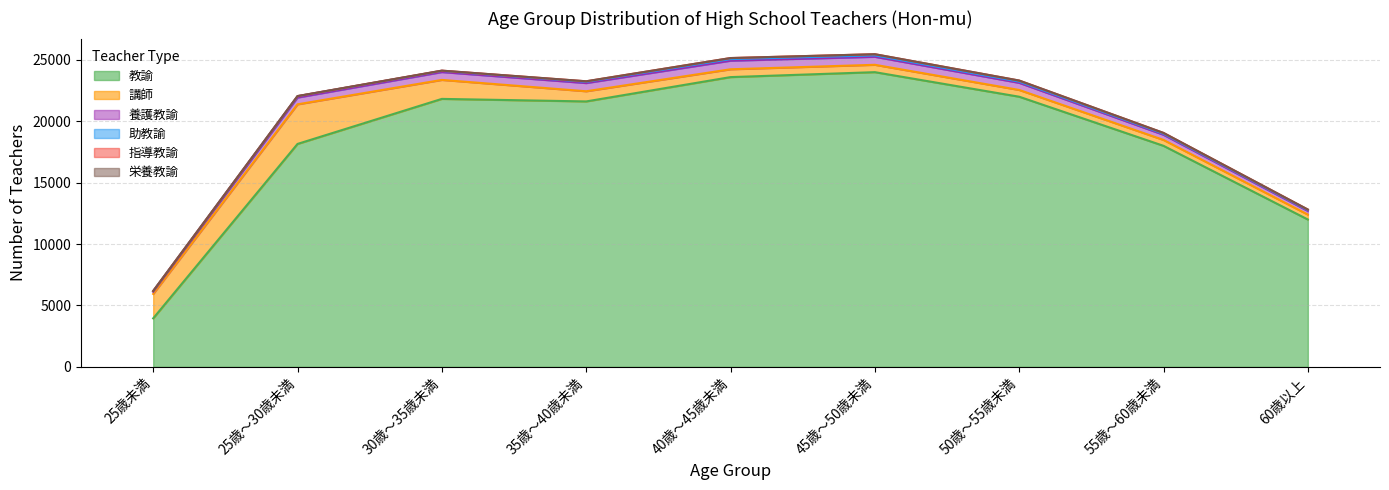

What are all the series names shown in the legend?

教諭, 講師, 養護教諭, 助教諭, 指導教諭, 栄養教諭